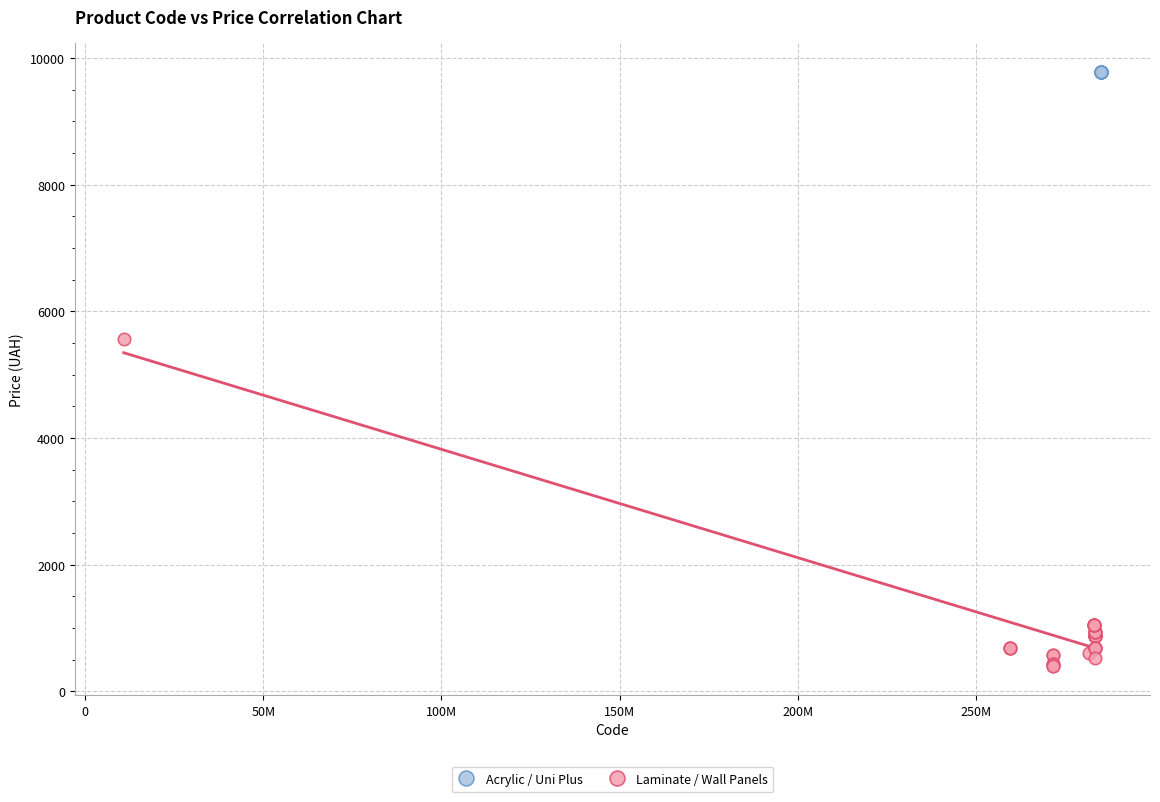

Which series reaches the maximum Y coordinate?

Acrylic / Uni Plus